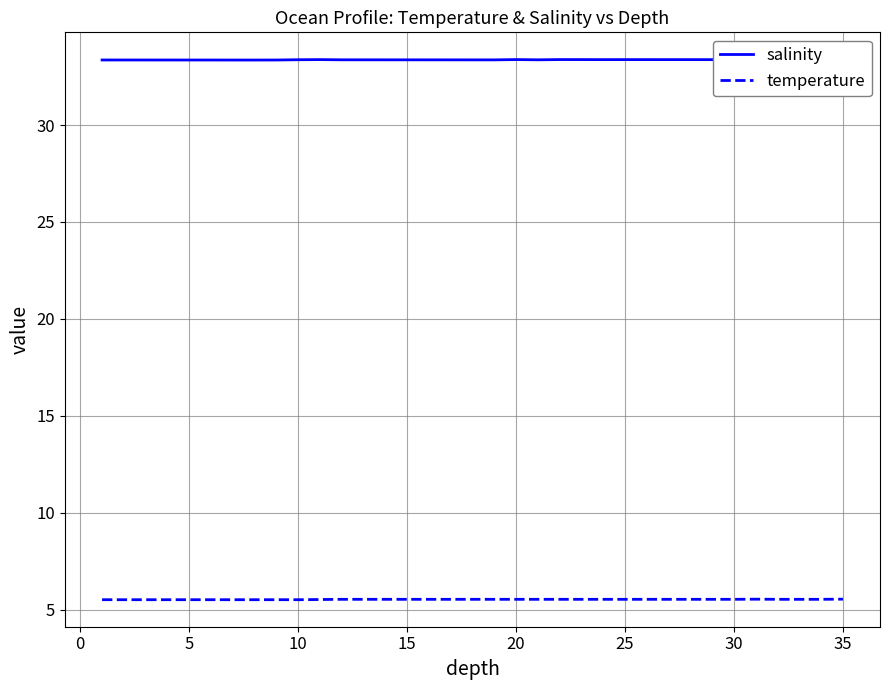

What are all the series names shown in the legend?

salinity, temperature